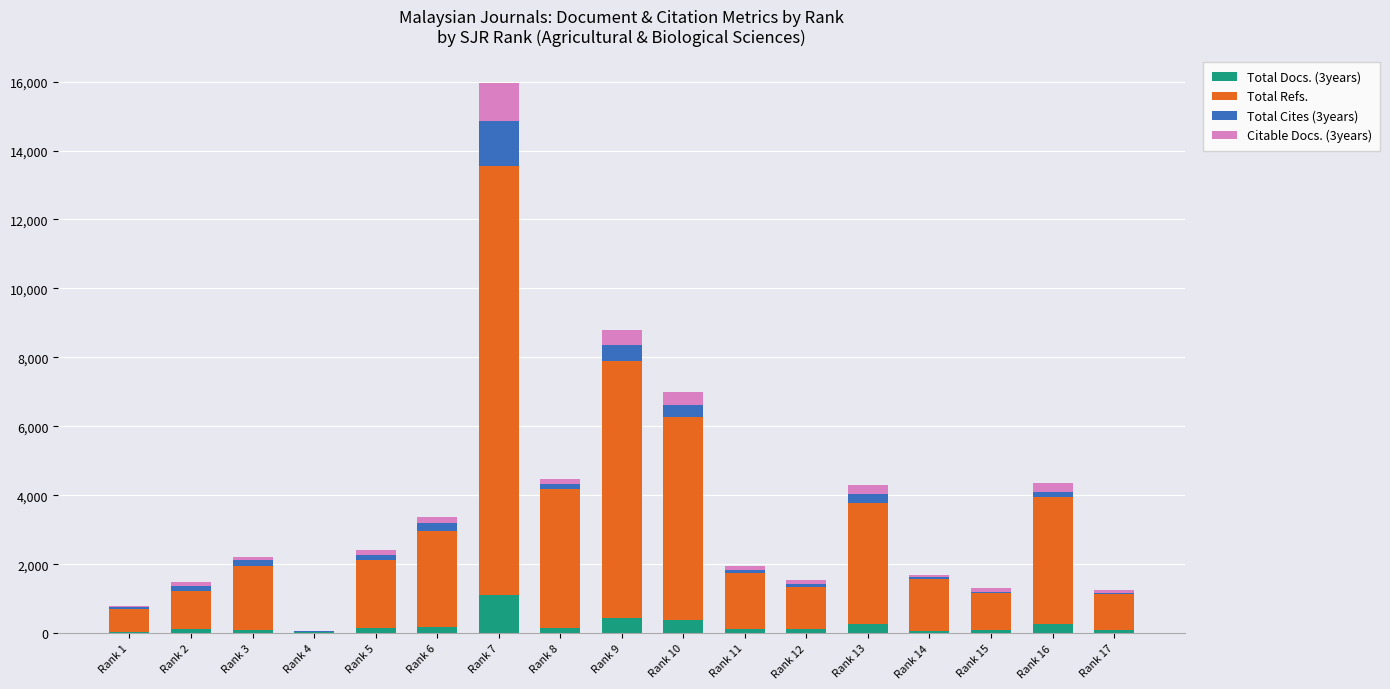

At which label does Total Docs. (3years) reach its peak?

Rank 7